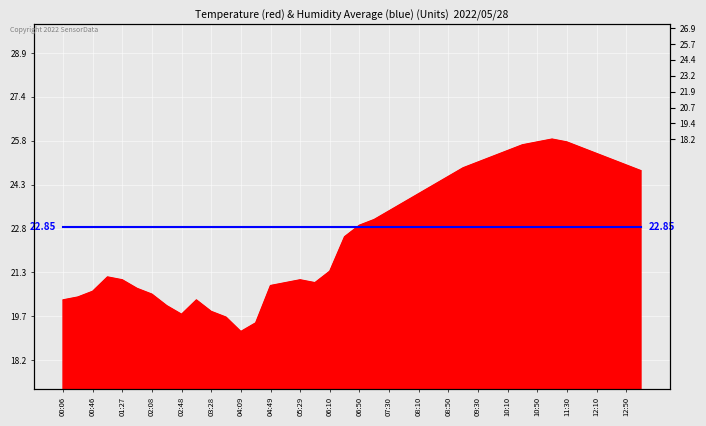

How many data points does each series have?

40